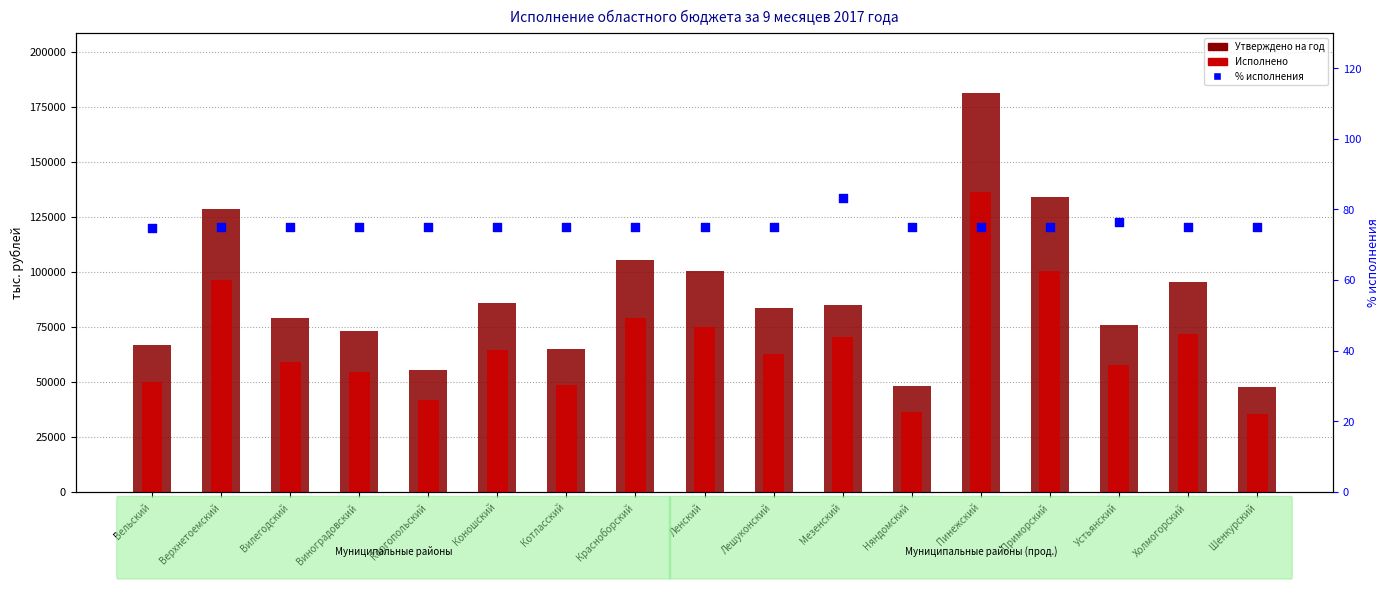

At which category is the sum across all series the highest?

Пинежский